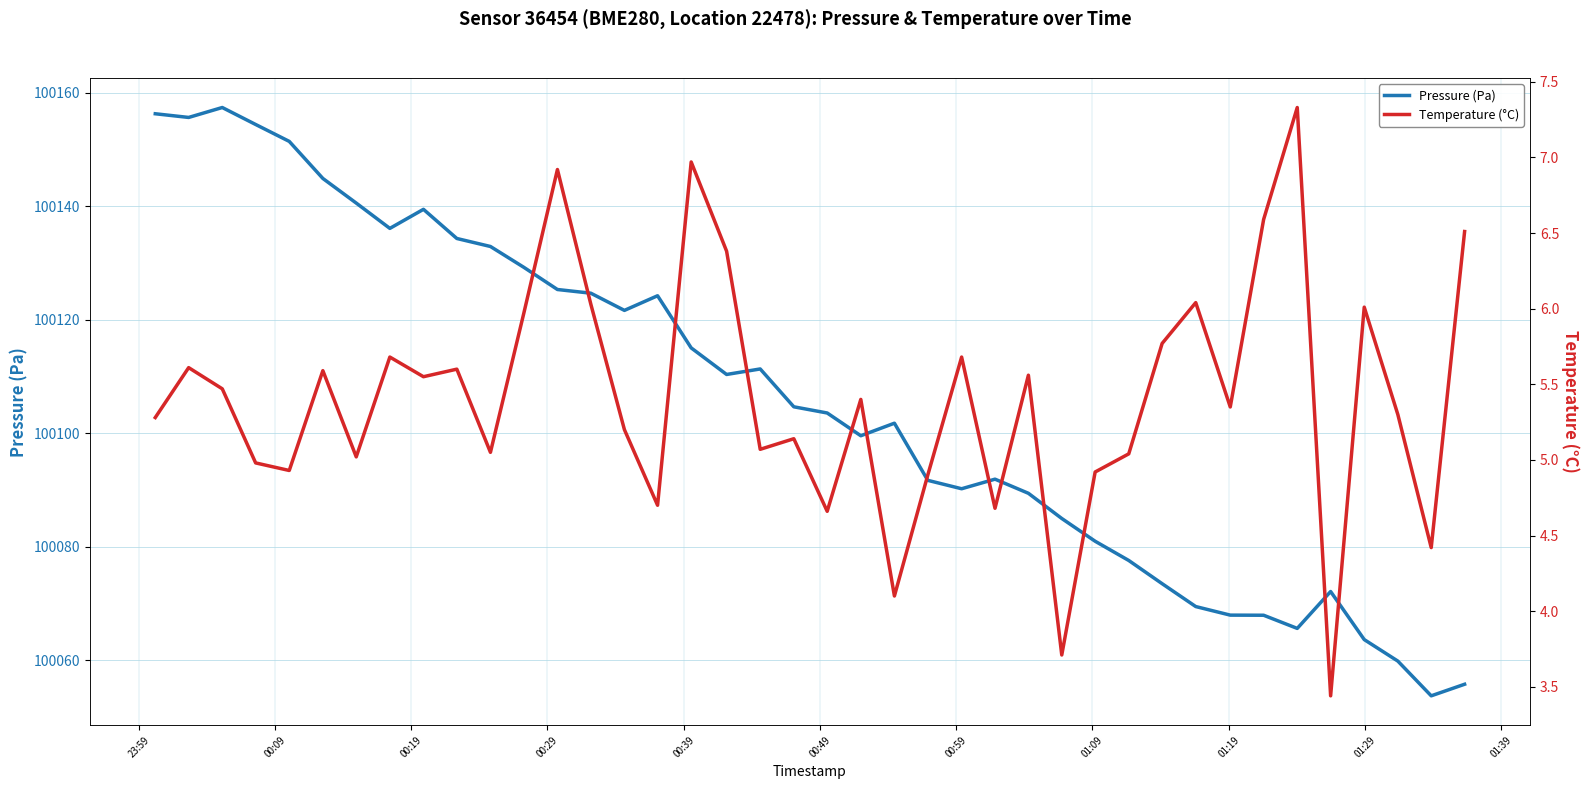

What is the lowest value of the Pressure (Pa) series?

100053.8